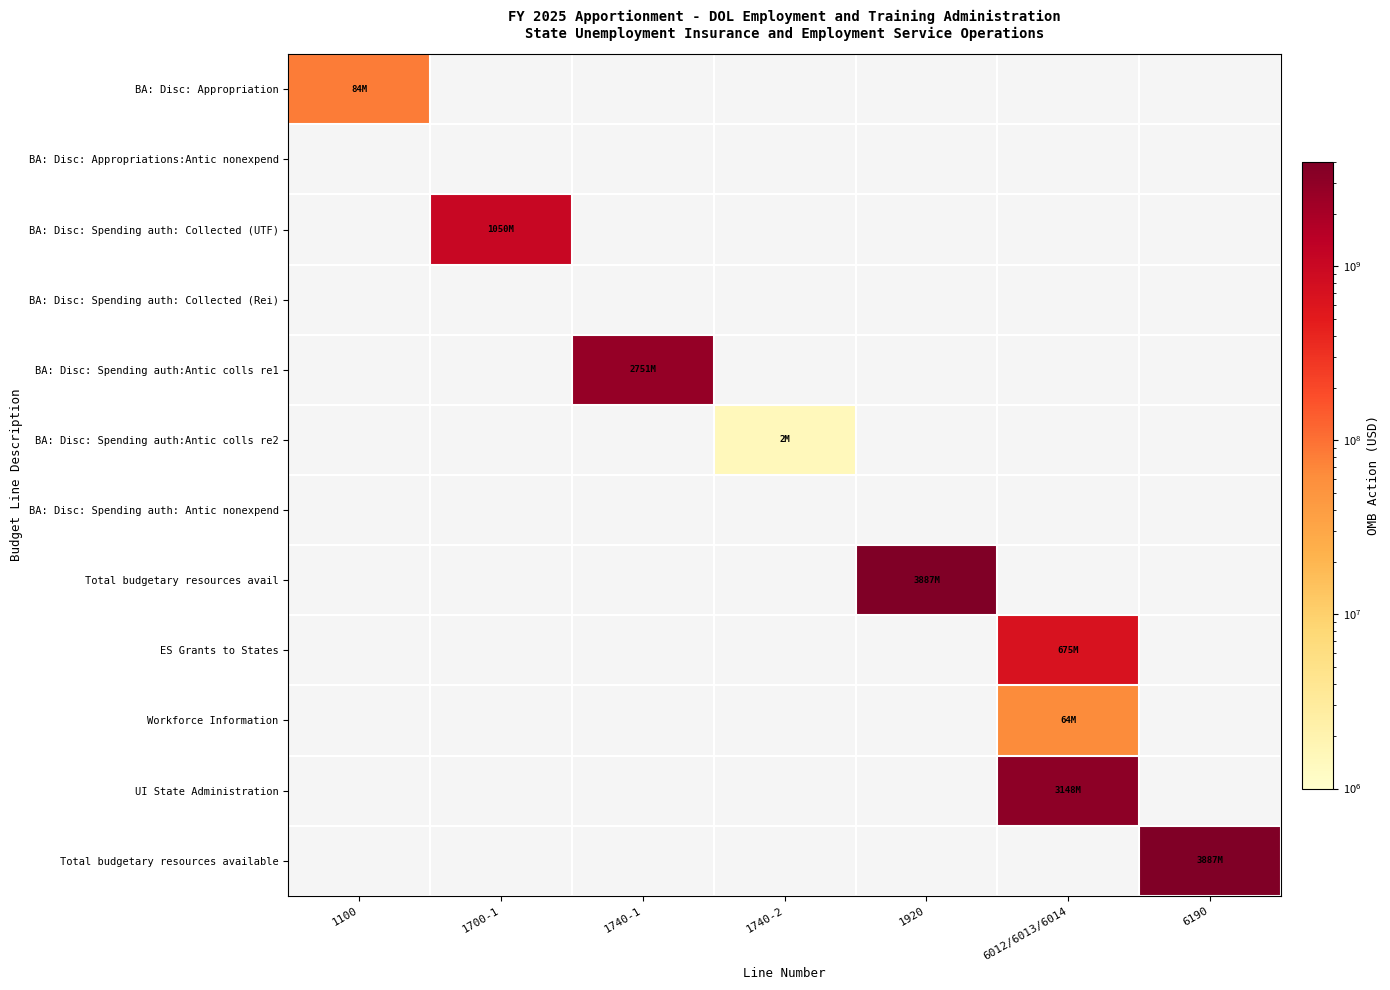

Count the number of categories in the chart.

7